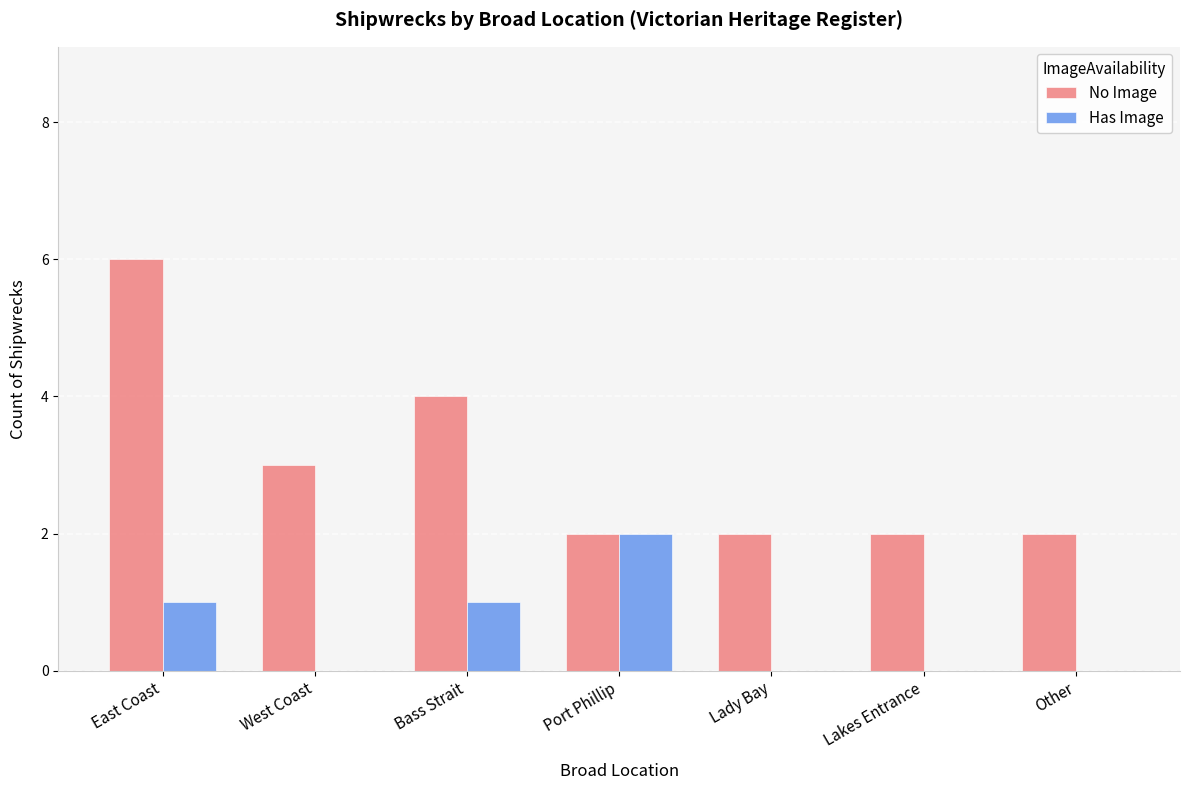

What is the highest value of the No Image series?

6